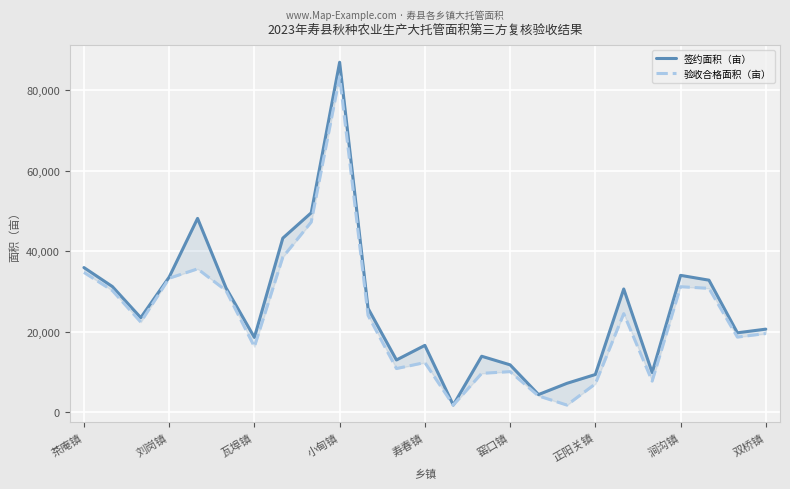

Which series has the largest total across all categories?

签约面积（亩）